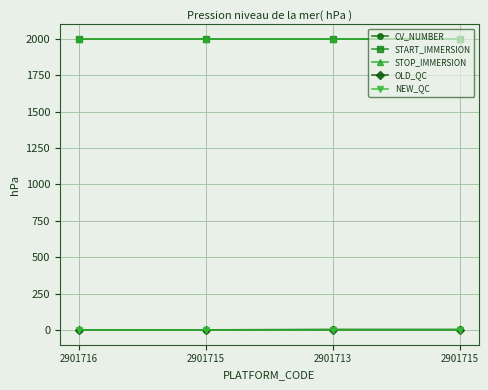

What is the smallest value displayed?

1.0